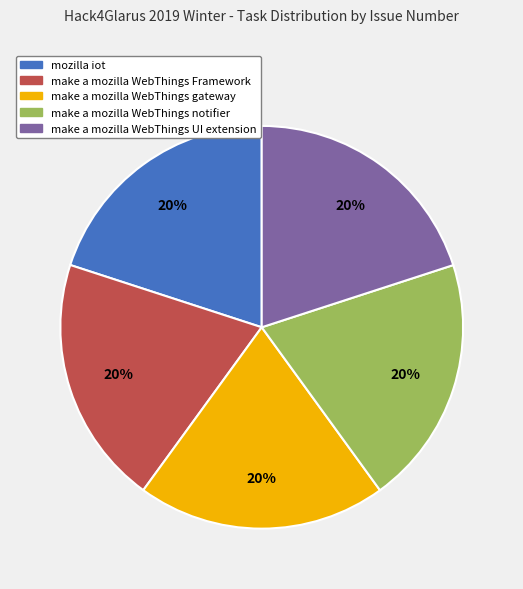

Combined, do make a mozilla WebThings notifier and make a mozilla WebThings UI extension account for over 50%?

No